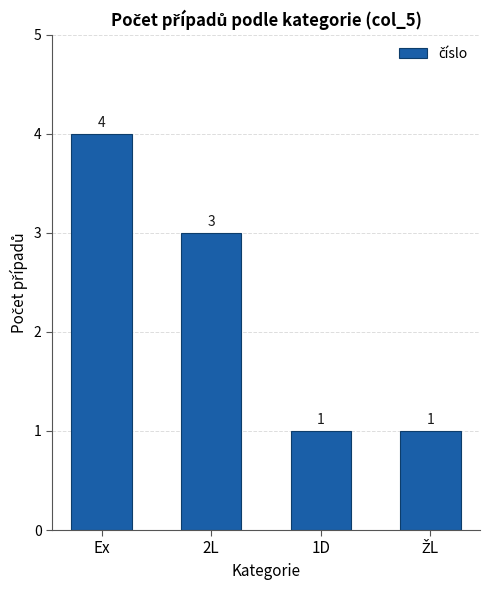

What is the difference between the second highest and minimum values?

2